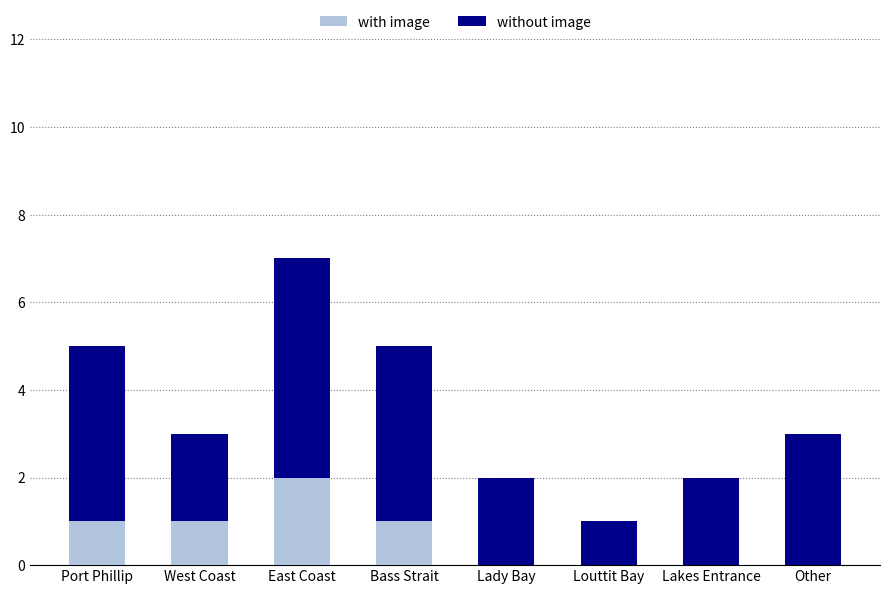

Reading left to right, what are the values for with image?

Port Phillip=1	West Coast=1	East Coast=2	Bass Strait=1	Lady Bay=0	Louttit Bay=0	Lakes Entrance=0	Other=0